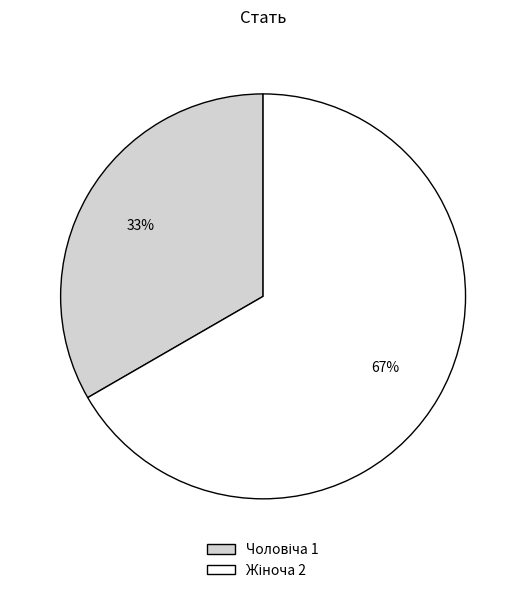

To the nearest percent, what is the average slice percentage?

50%